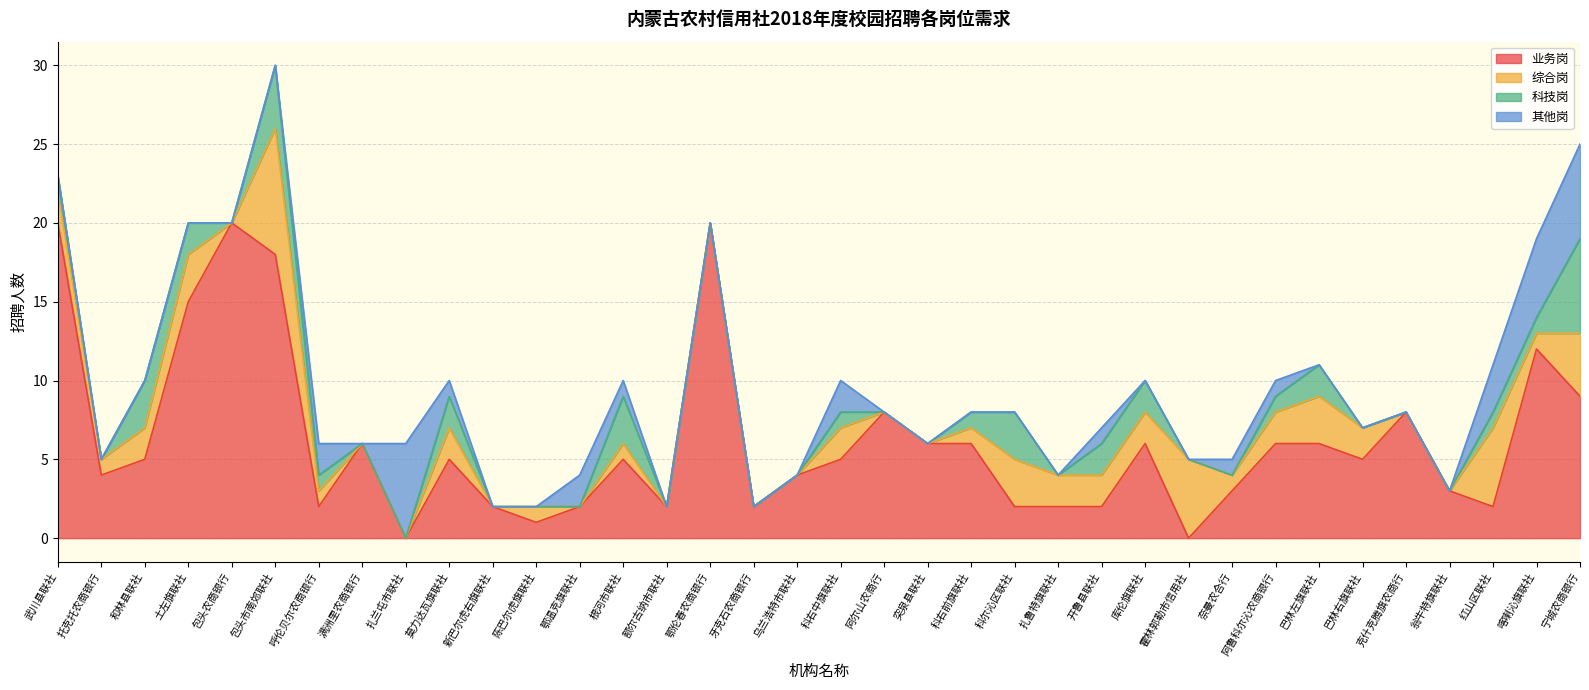

List the labels in order of 业务岗 value, smallest first.

扎兰屯市联社, 霍林郭勒市信用社, 陈巴尔虎旗联社, 呼伦贝尔农商银行, 新巴尔虎右旗联社, 鄂温克旗联社, 额尔古纳市联社, 牙克石农商银行, 科尔沁区联社, 扎鲁特旗联社, 开鲁县联社, 红山区联社, 奈曼农合行, 翁牛特旗联社, 托克托农商银行, 乌兰浩特市联社, 和林县联社, 莫力达瓦旗联社, 根河市联社, 科右中旗联社, 巴林右旗联社, 满洲里农商银行, 突泉县联社, 科右前旗联社, 库伦旗联社, 阿鲁科尔沁农商银行, 巴林左旗联社, 阿尔山农商行, 克什克腾旗农商行, 宁城农商银行, 喀喇沁旗联社, 土左旗联社, 包头市南郊联社, 武川县联社, 包头农商银行, 鄂伦春农商银行